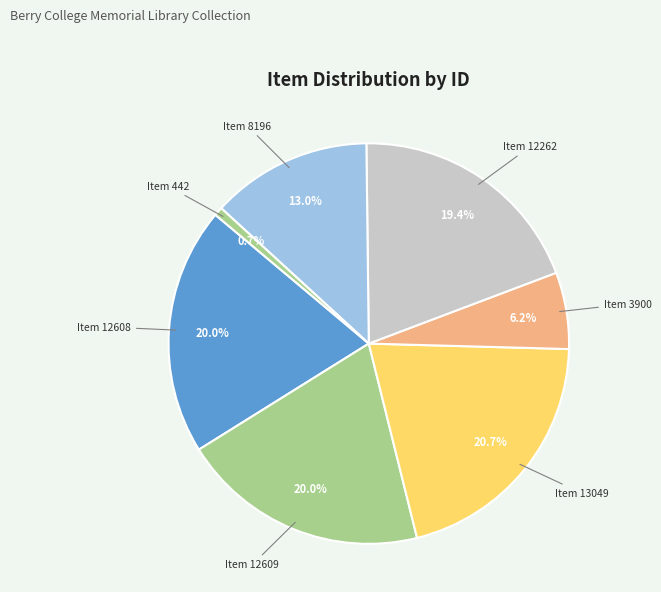

What percentage is the Item 13049 slice, to the nearest percent?

21%